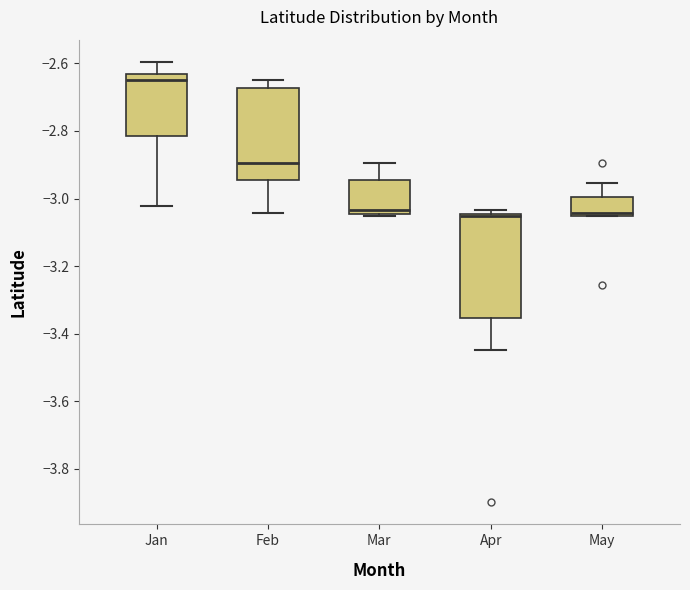

Which box has the highest median line?

Jan